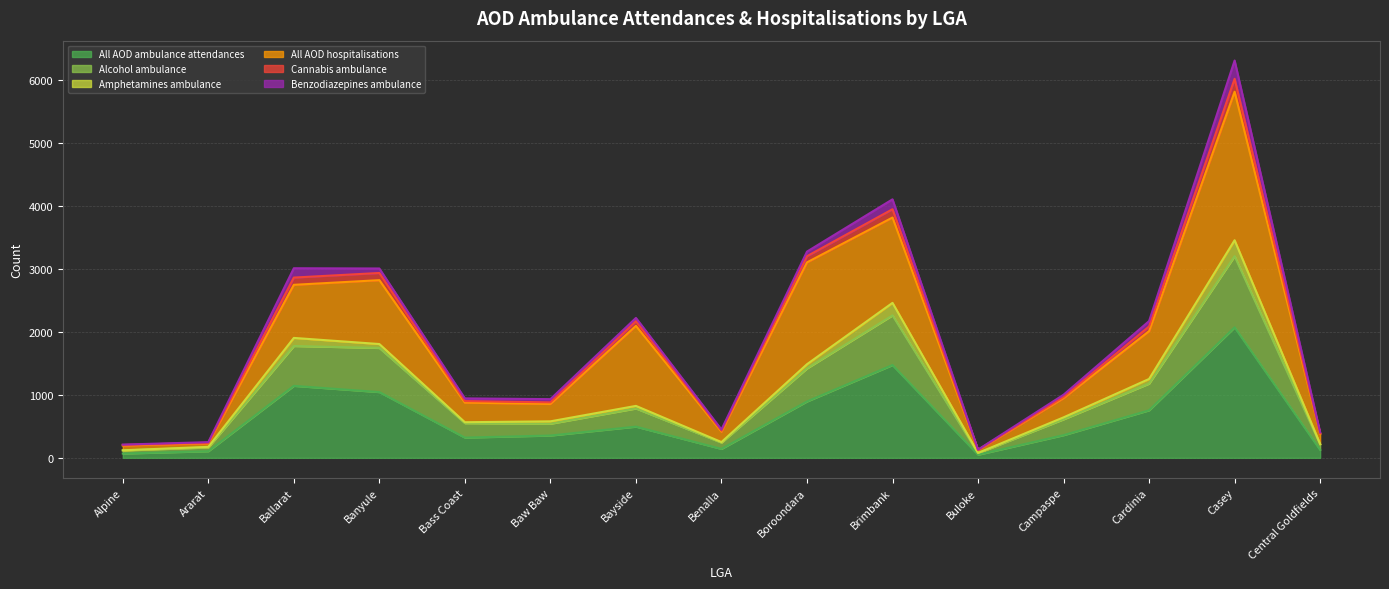

True or false: All AOD ambulance attendances and Alcohol ambulance cross at least once.

False